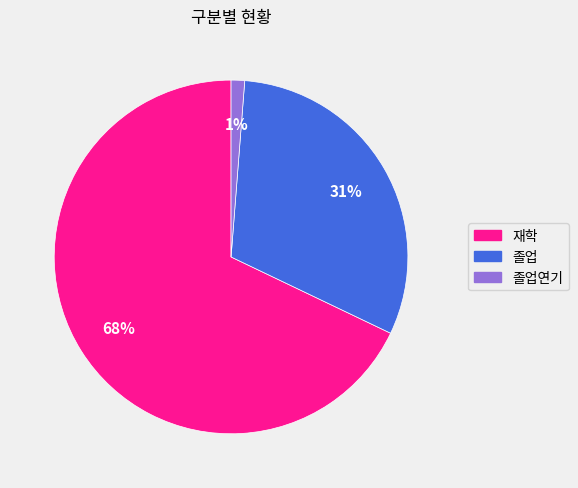

Is there any slice that represents more than half of the pie?

Yes